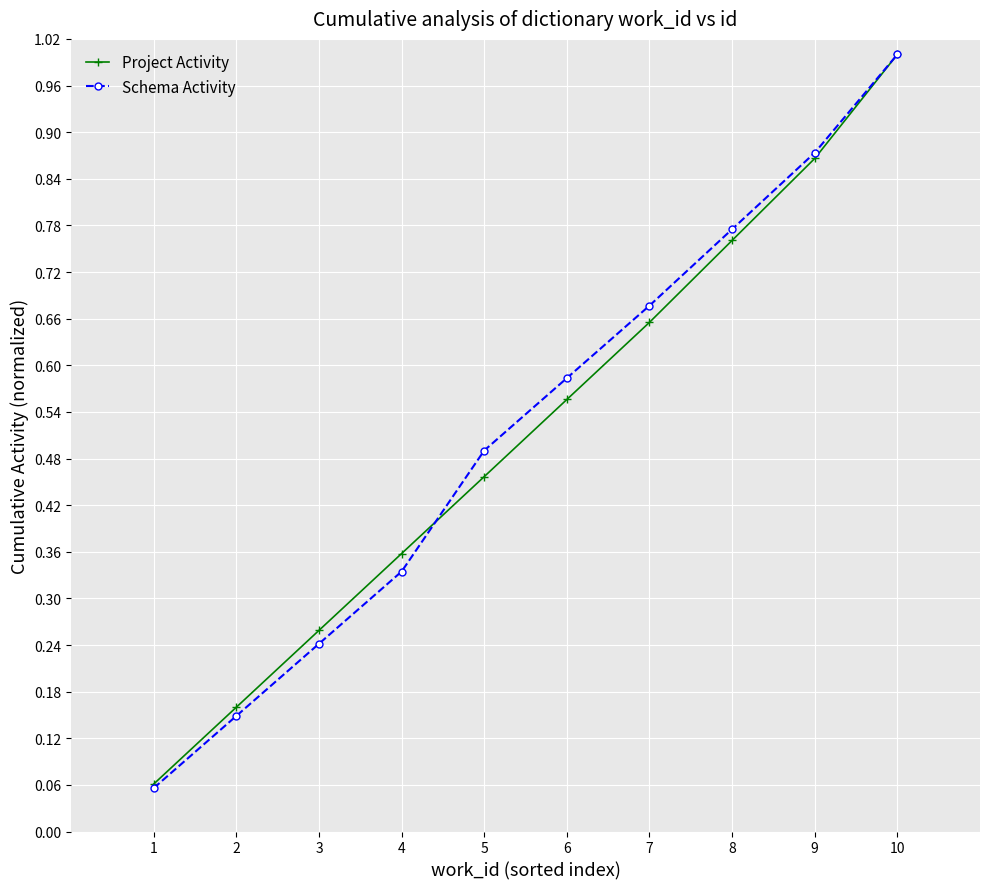

How many lines are shown in the chart?

2